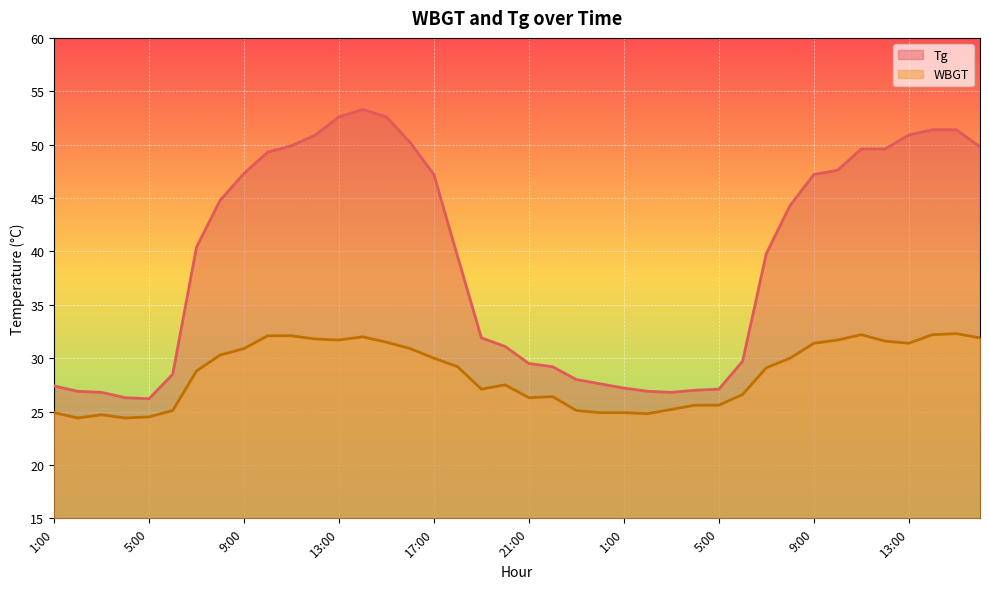

Reading right to left, extract all data points from this chart.

Tg: 49.8	51.4	51.4	50.9	49.6	49.6	47.6	47.2	44.3	39.8	29.7	27.1	27.0	26.8	26.9	27.2	27.6	28.0	29.2	29.5	31.1	31.9	39.5	47.2	50.2	52.6	53.3	52.6	50.9	49.9	49.3	47.3	44.8	40.4	28.5	26.2	26.3	26.8	26.9	27.4
WBGT: 31.9	32.3	32.2	31.4	31.6	32.2	31.7	31.4	30.0	29.1	26.6	25.6	25.6	25.2	24.8	24.9	24.9	25.1	26.4	26.3	27.5	27.1	29.2	30.0	30.9	31.5	32.0	31.7	31.8	32.1	32.1	30.9	30.3	28.8	25.1	24.5	24.4	24.7	24.4	24.9